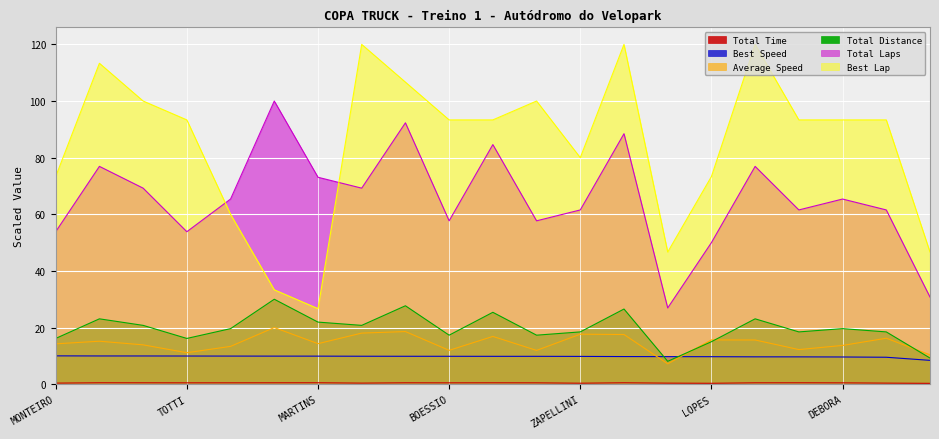

What is the label of the 1st point from the right?

DJALMA PIVETTA